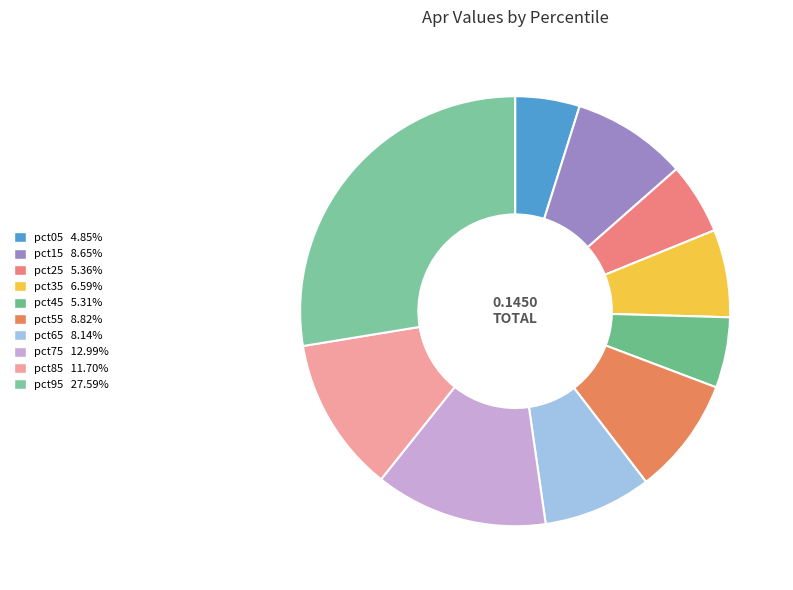

Between pct25 and pct85, which is larger?

pct85